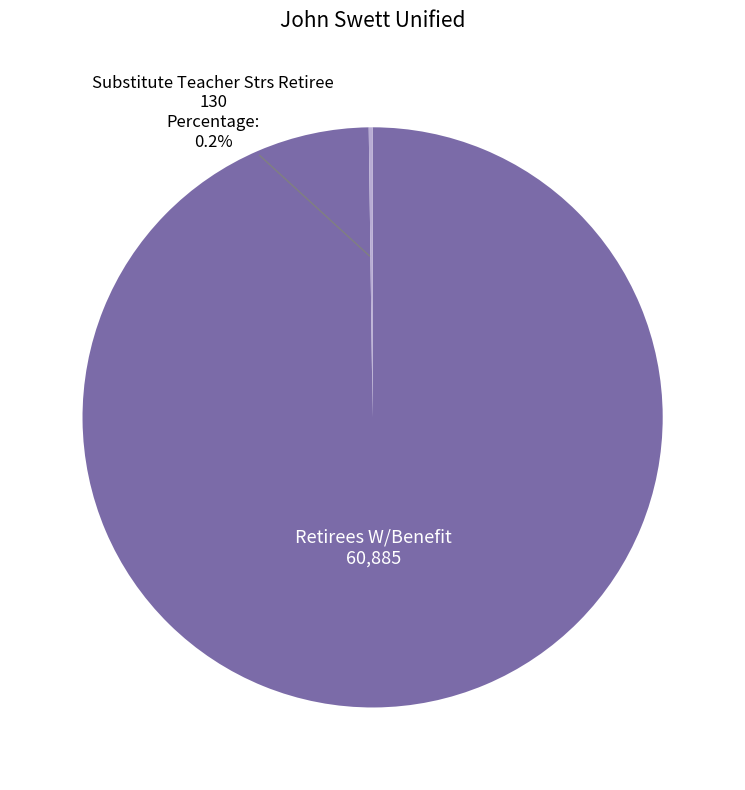

Is there a majority slice in this chart?

Yes